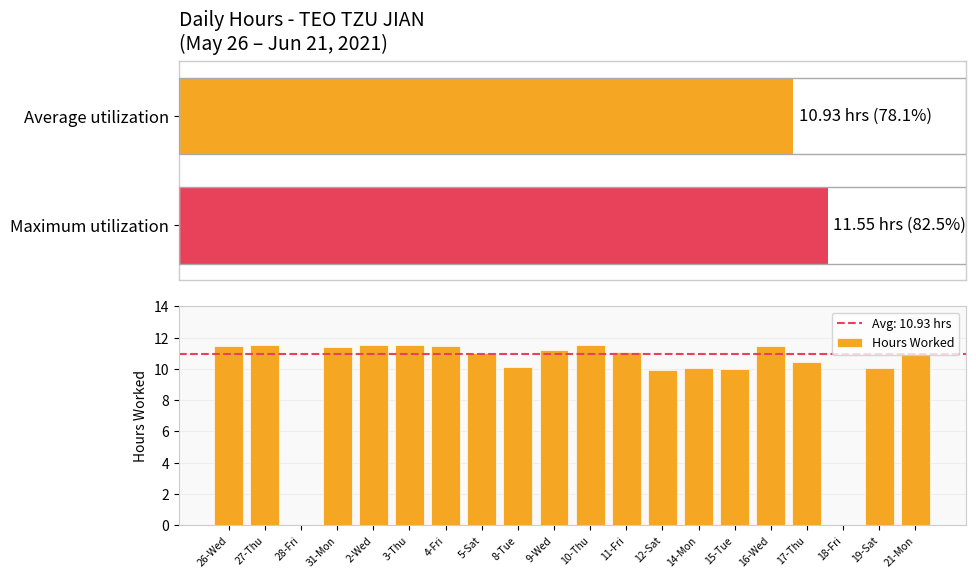

What is the change in value from 2-Wed to 10-Thu?

-0.1